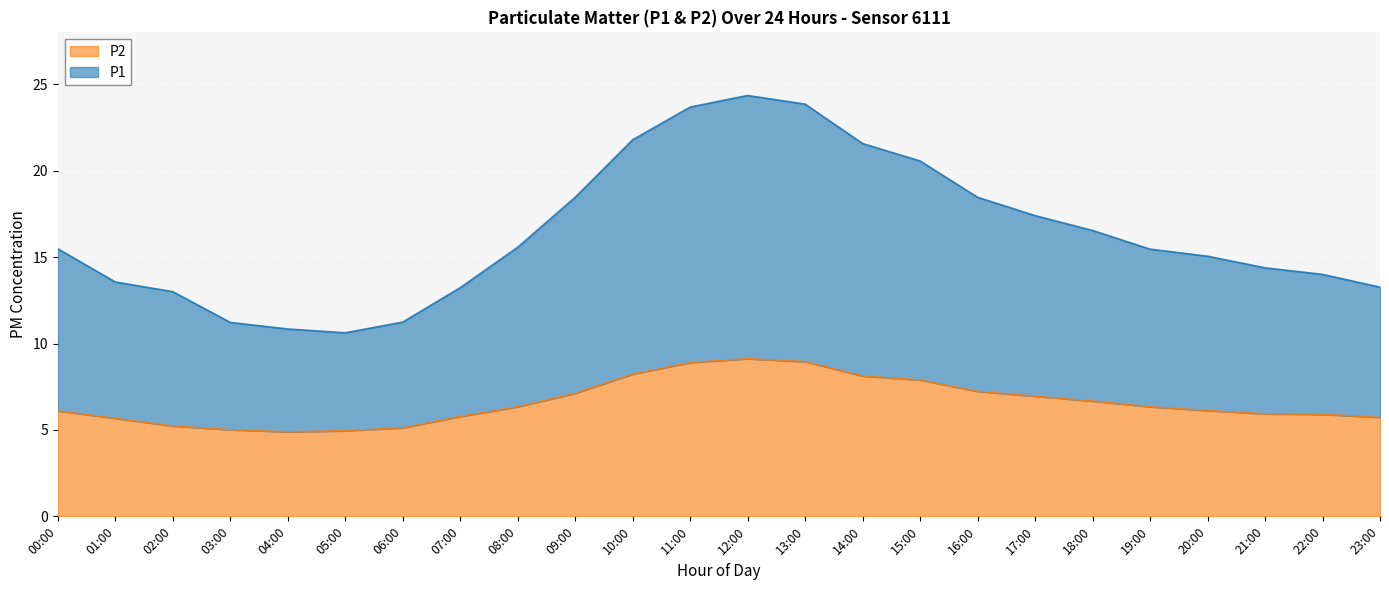

Where does the P1 series first go above 15?

00:00